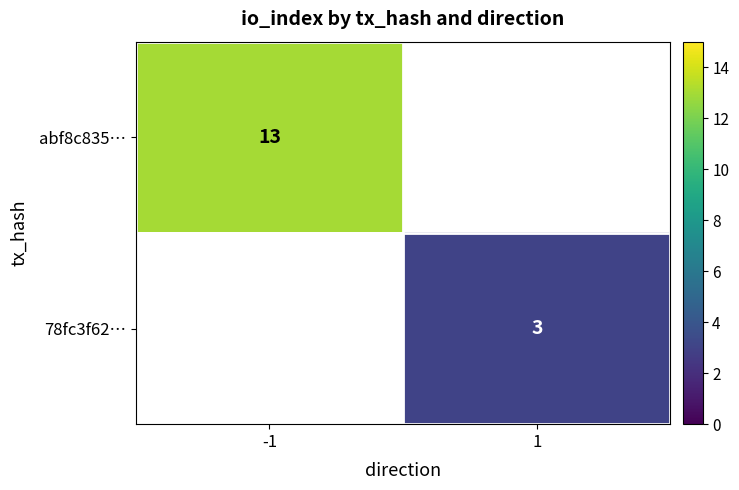

The abf8c835… series shows 5 at -1. True or false?

False